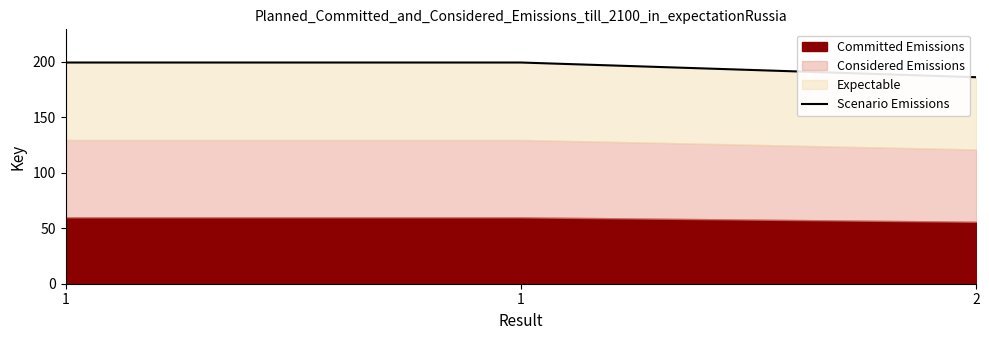

List the labels in order of value, smallest first.

2, 1, 1